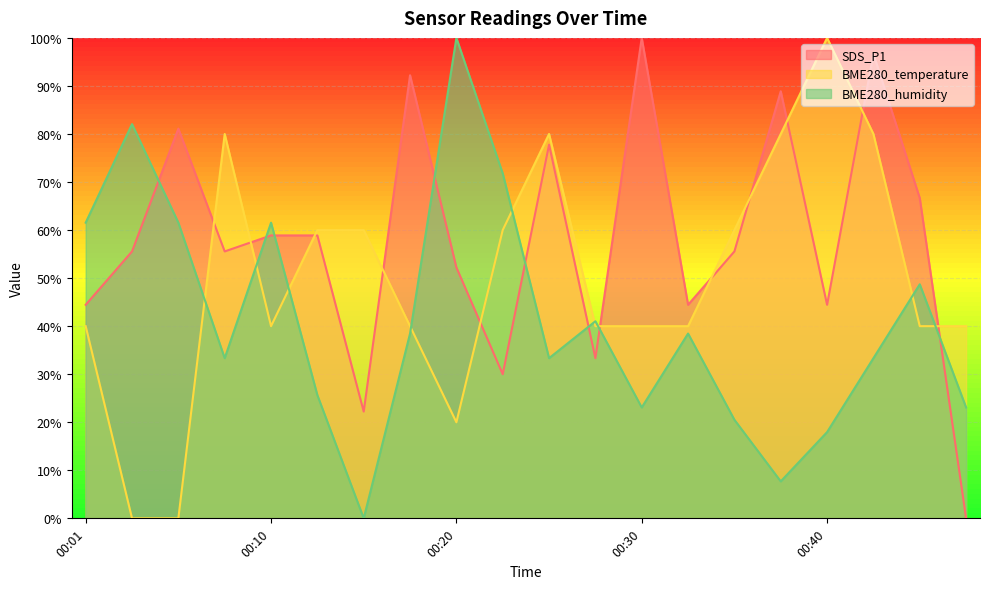

Reading right to left, what are all the values shown in this chart?

SDS_P1: 0.0	66.7	96.7	44.4	88.9	55.6	44.4	100.0	33.3	77.8	30.0	52.2	92.2	22.2	58.9	58.9	55.6	81.1	55.6	44.4
BME280_temperature: 40.0	40.0	80.0	100.0	80.0	60.0	40.0	40.0	40.0	80.0	60.0	20.0	40.0	60.0	60.0	40.0	80.0	0.0	0.0	40.0
BME280_humidity: 23.1	48.7	33.3	17.9	7.7	20.5	38.5	23.1	41.0	33.3	71.8	100.0	38.5	0.0	25.6	61.5	33.3	61.5	82.1	61.5